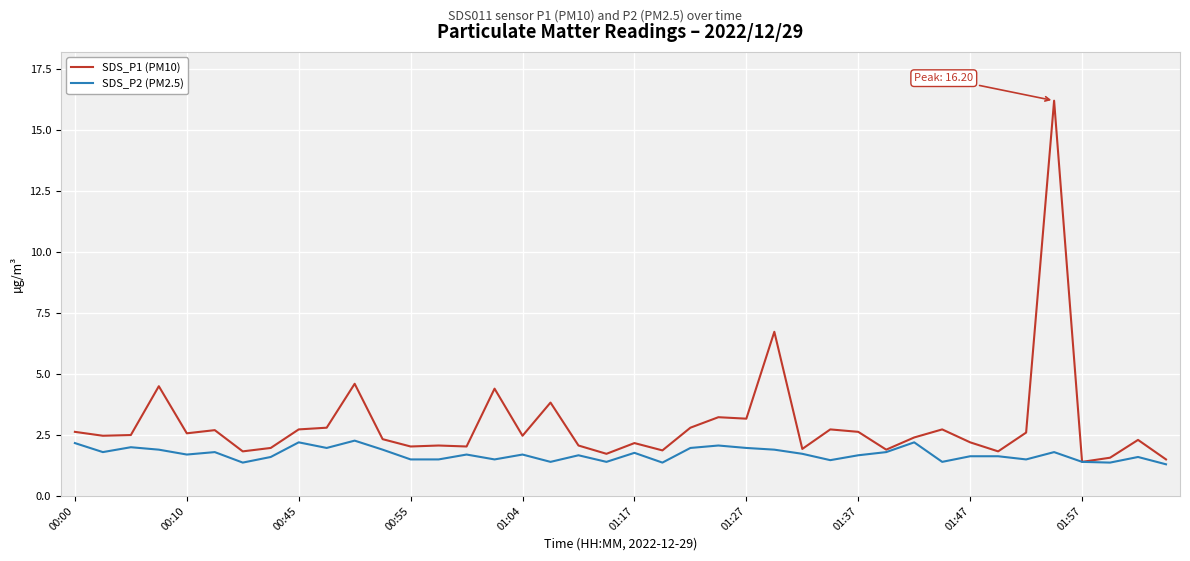

Rank the series by their average value, from highest to lowest.

SDS_P1 (PM10), SDS_P2 (PM2.5)